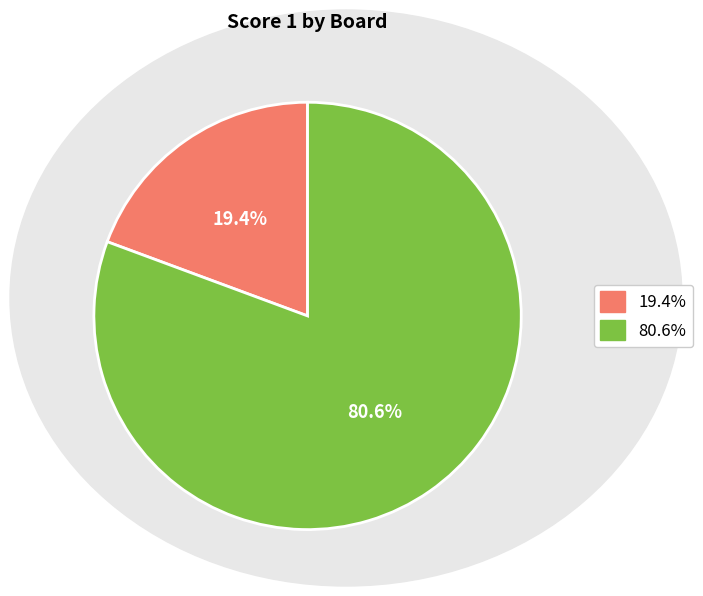

Count the number of slices in the pie.

2